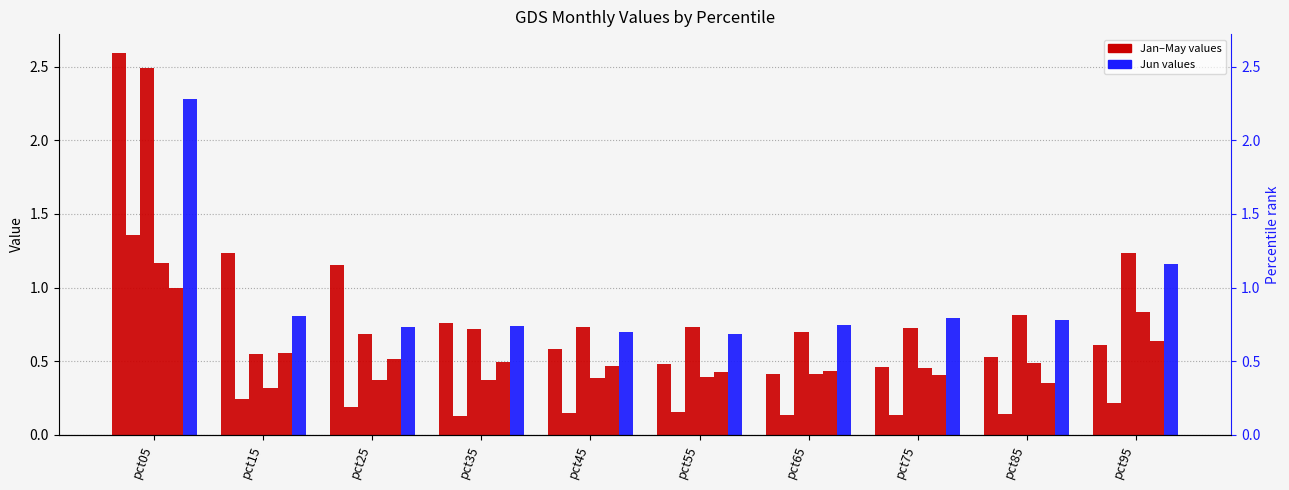

What is the difference between the maximum and second lowest values in the Jan series?

2.1